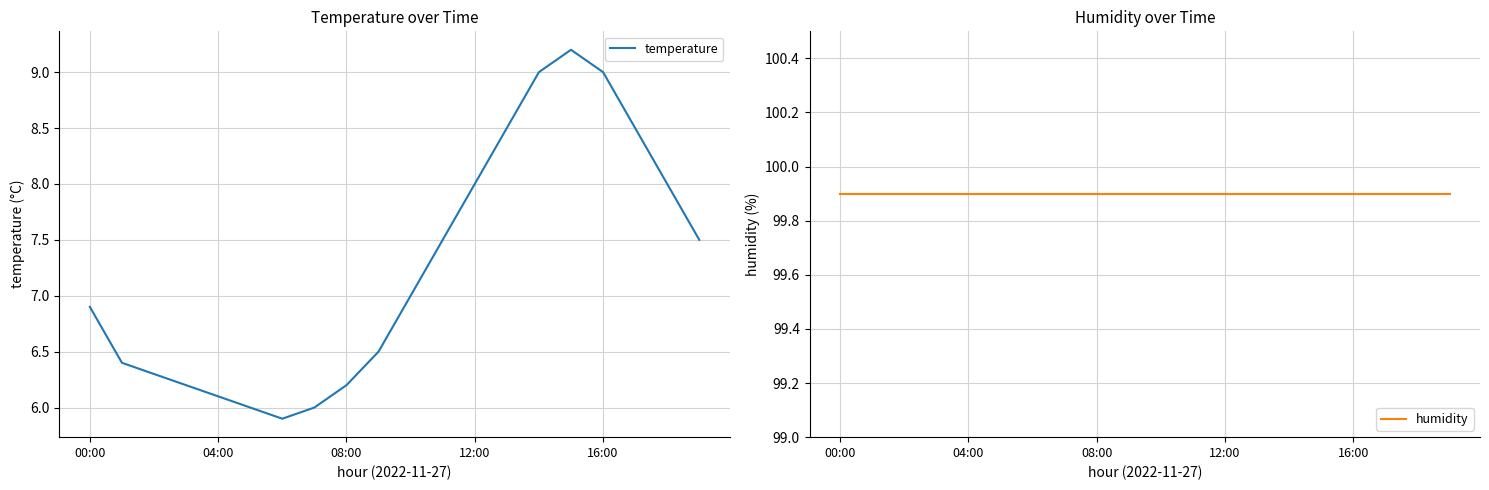

What is the approximate value of temperature at 6?

5.9